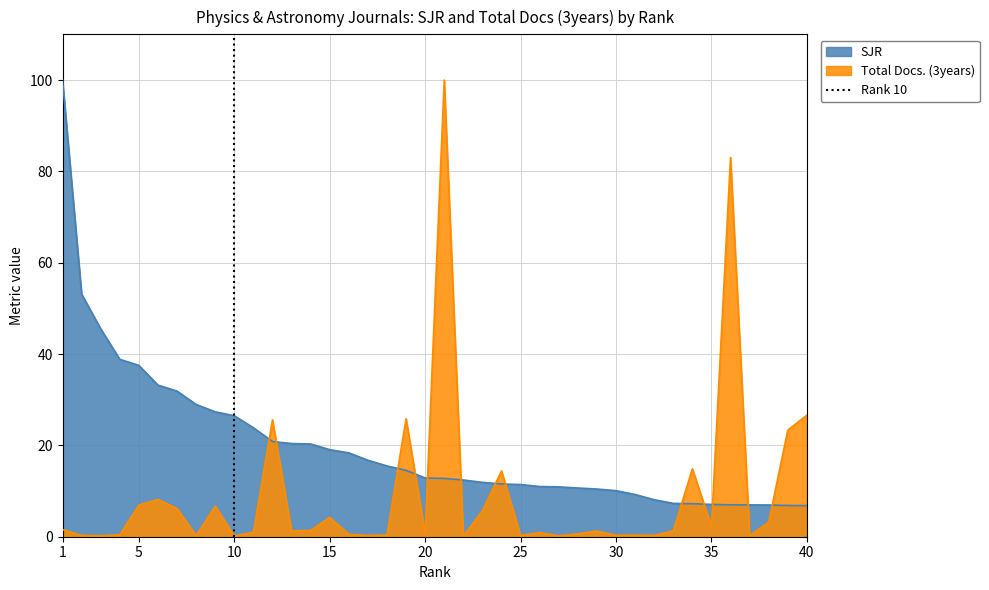

Does the chart display data point markers on the line(s)?

No